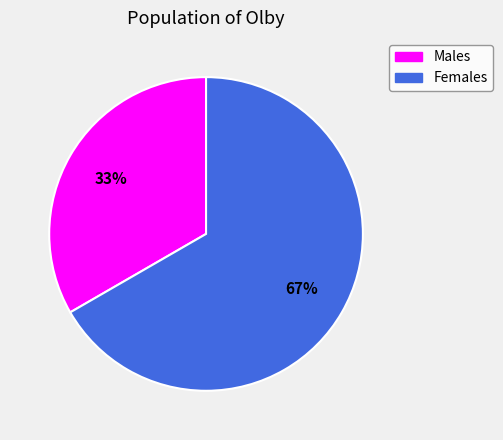

To the nearest percent, what is the average slice percentage?

50%